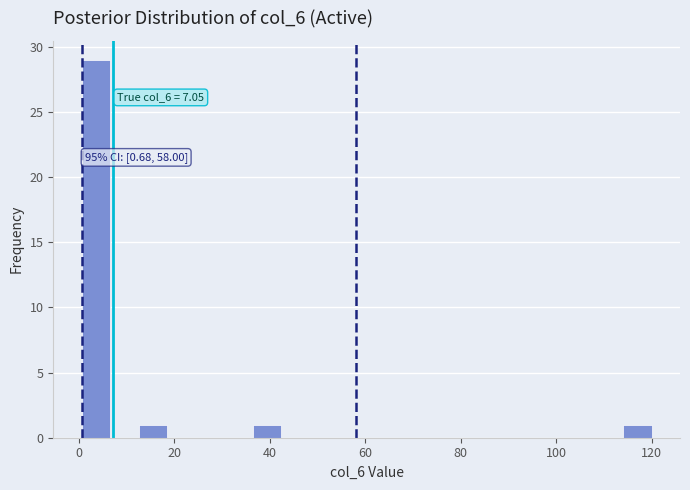

Read against the x-axis, roughly where is the centre of the tallest bar?

4